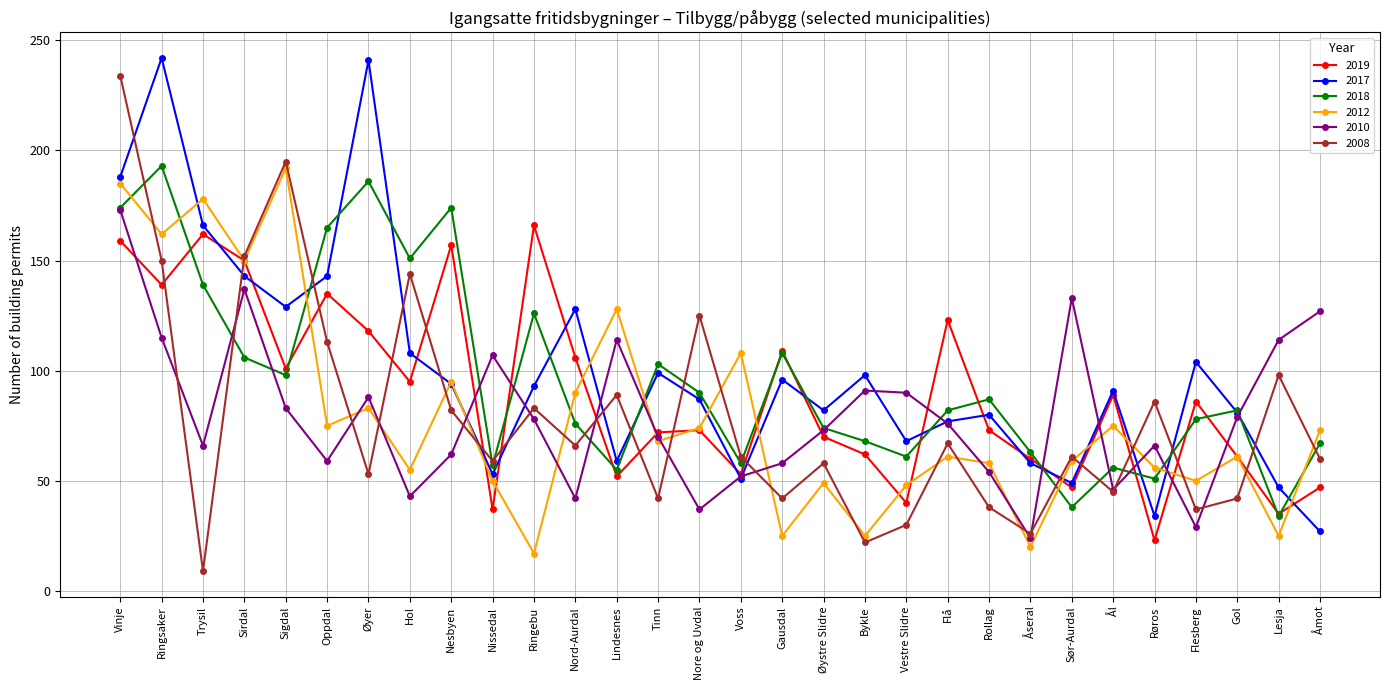

Which series has the largest range (max minus min)?

2008